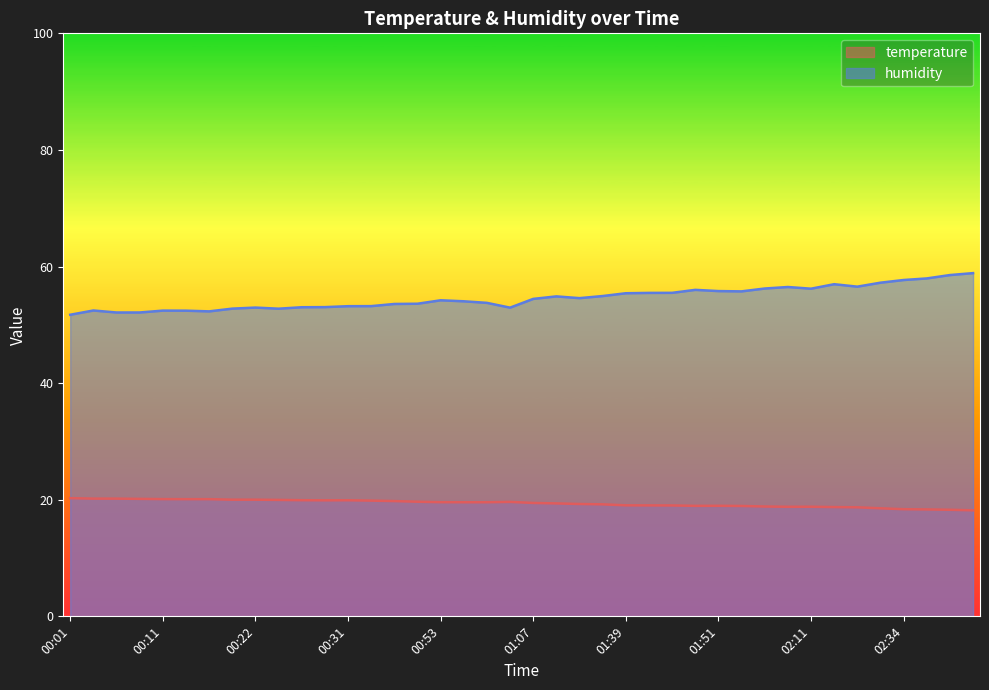

Reading left to right, transcribe all the data shown in this chart.

temperature: 20.3	20.2	20.2	20.1	20.1	20.1	20.1	20.0	20.0	20.0	19.9	19.9	19.9	19.9	19.8	19.7	19.6	19.6	19.6	19.6	19.4	19.4	19.3	19.2	19.0	19.0	19.0	18.9	19.0	18.9	18.8	18.8	18.8	18.7	18.7	18.5	18.4	18.3	18.3	18.2
humidity: 51.7	52.5	52.1	52.1	52.4	52.4	52.3	52.8	53.0	52.8	53.0	53.0	53.2	53.2	53.6	53.6	54.2	54.0	53.8	53.0	54.5	54.9	54.6	54.9	55.4	55.5	55.5	56.0	55.8	55.7	56.2	56.5	56.2	57.0	56.5	57.2	57.7	58.0	58.5	58.9